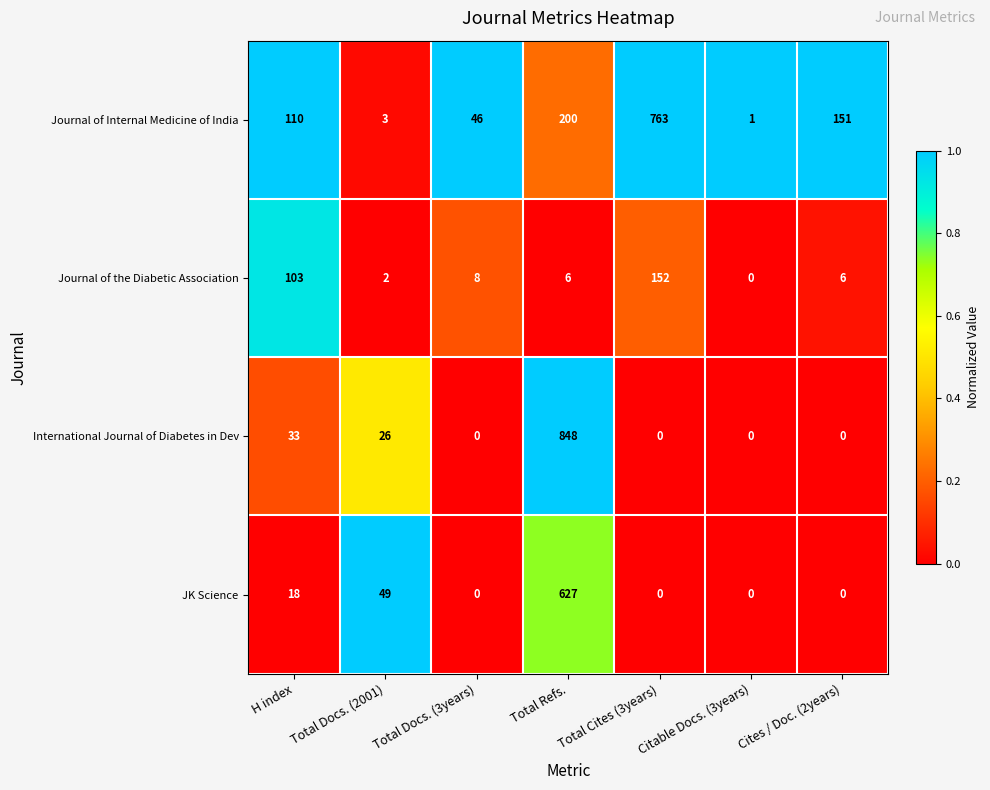

What is the highest value of the Journal of the Diabetic Association series?

152